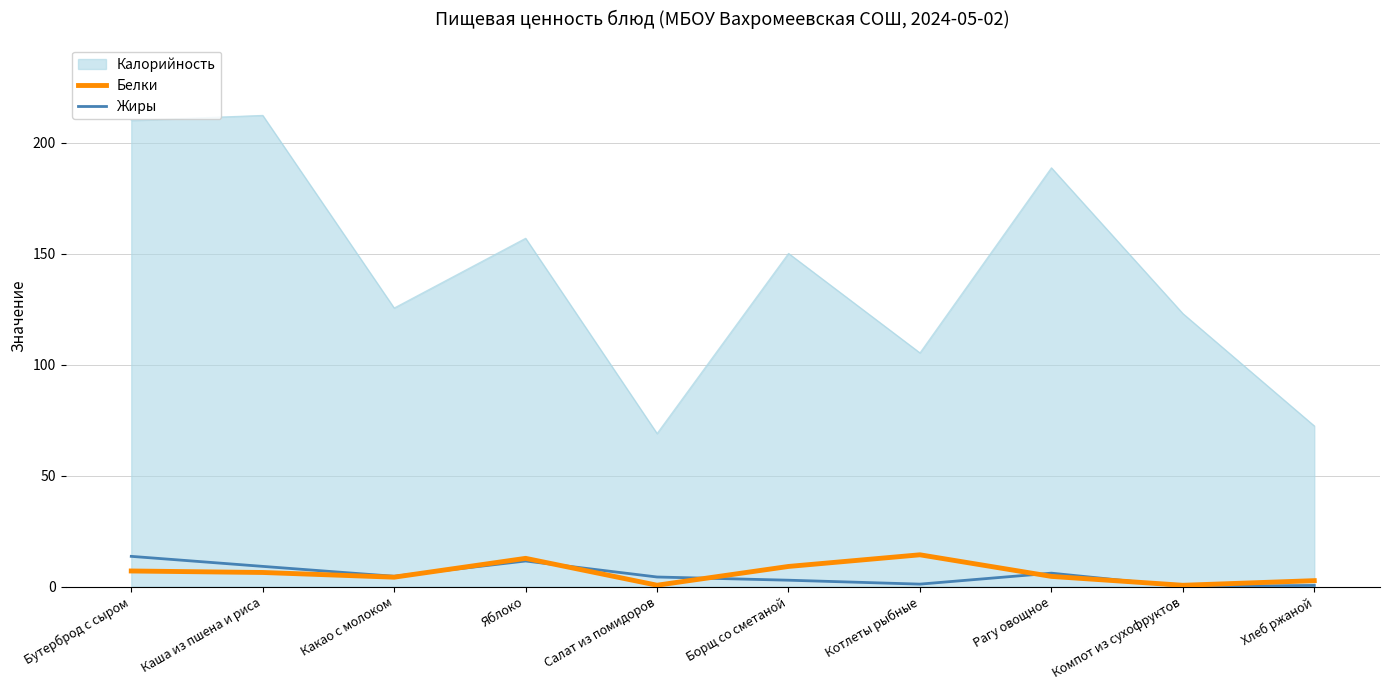

What is the total value across all series at Рагу овощное?

199.4